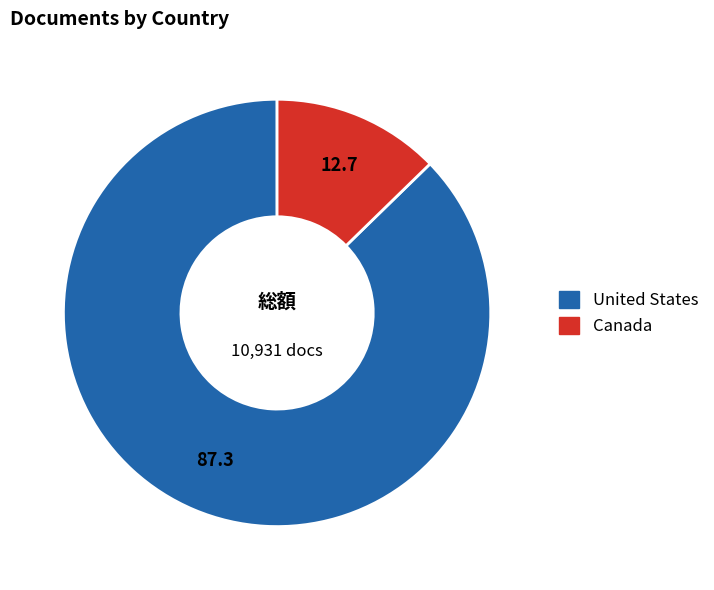

True or false: Canada accounts for 13% of the total.

True